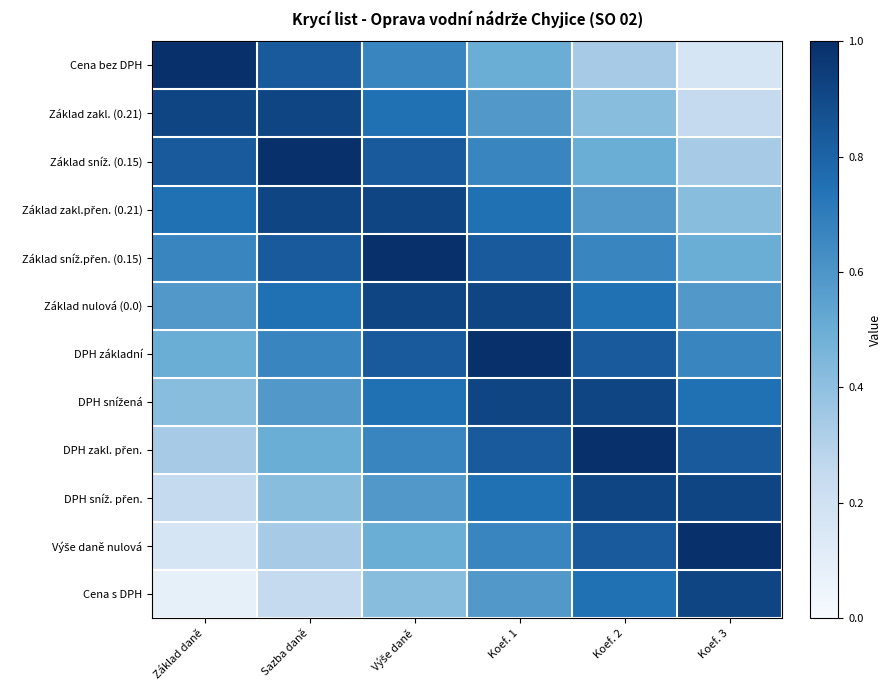

At Sazba daně, list the series in order from smallest to largest.

Cena s DPH, Výše daně nulová, DPH sníž. přen., DPH zakl. přen., DPH snížená, DPH základní, Základ nulová (0.0), Cena bez DPH, Základ sníž.přen. (0.15), Základ zakl. (0.21), Základ zakl.přen. (0.21), Základ sníž. (0.15)